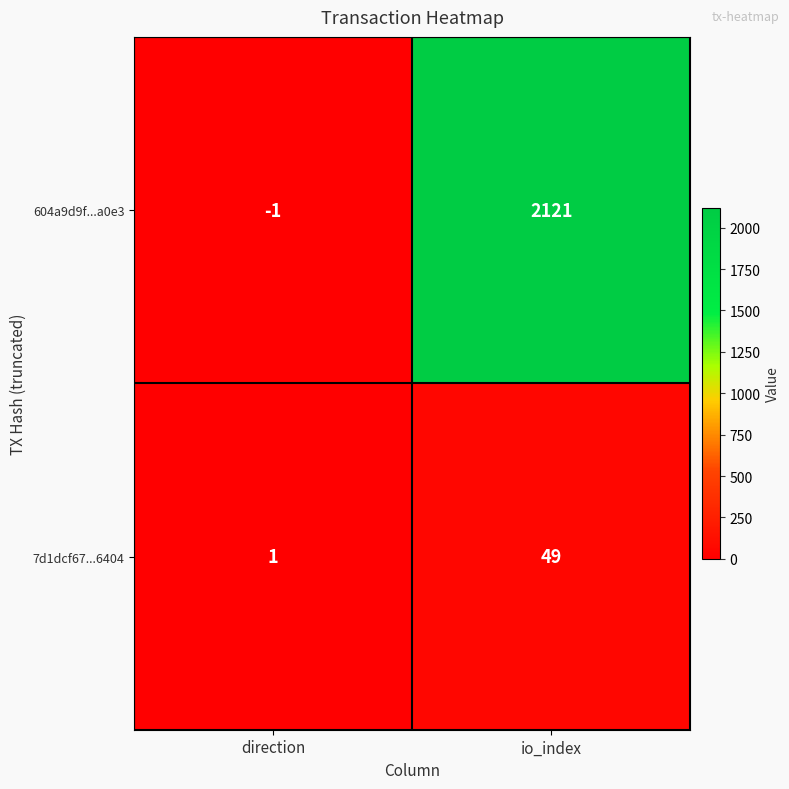

Which series has the widest spread of values?

604a9d9f...a0e3